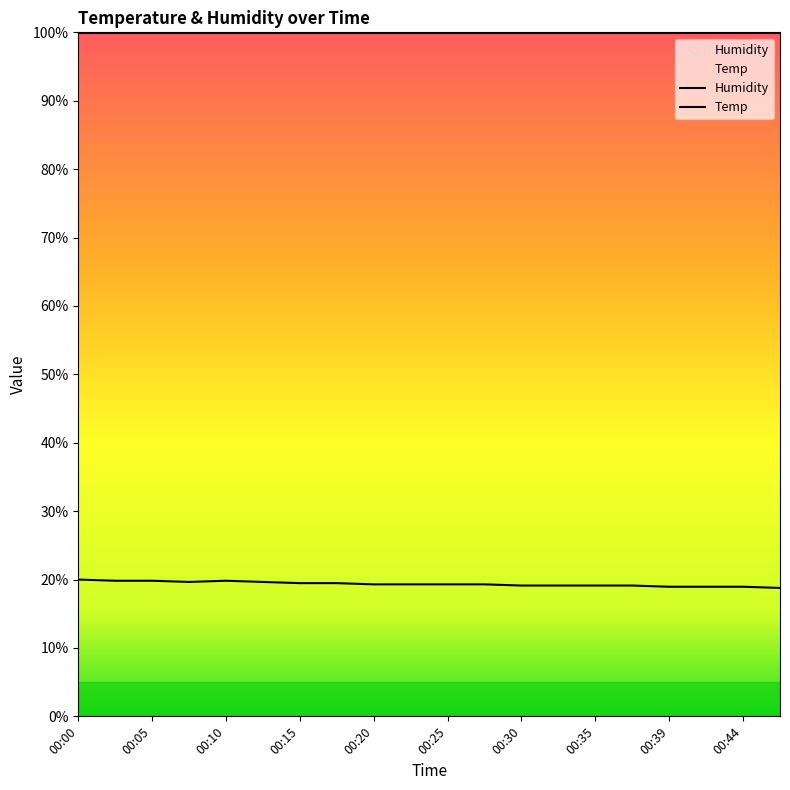

What is the value of the 6th point from the left?

19.6